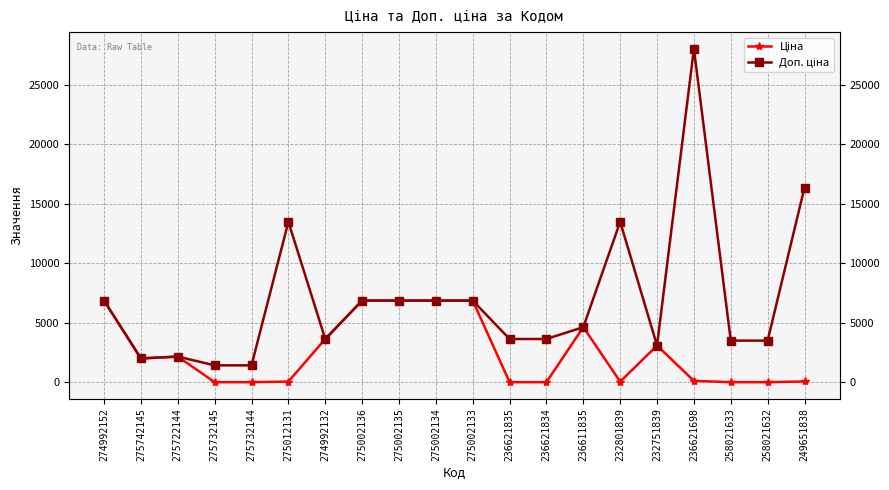

Reading right to left, list all the values displayed in this chart.

Ціна: 72.7	15.6	15.6	124.6	3091.2	60.0	4638.7	16.2	16.2	6869.4	6869.4	6869.4	6869.4	3640.8	60.0	14.3	14.3	2163.4	2009.6	6869.4
Доп. ціна: 16366.5	3506.0	3506.0	28026.0	3091.0	13493.2	4639.0	3643.0	3643.0	6869.4	6869.4	6869.4	6869.4	3641.0	13493.2	1428.0	1428.0	2163.4	2009.6	6869.4